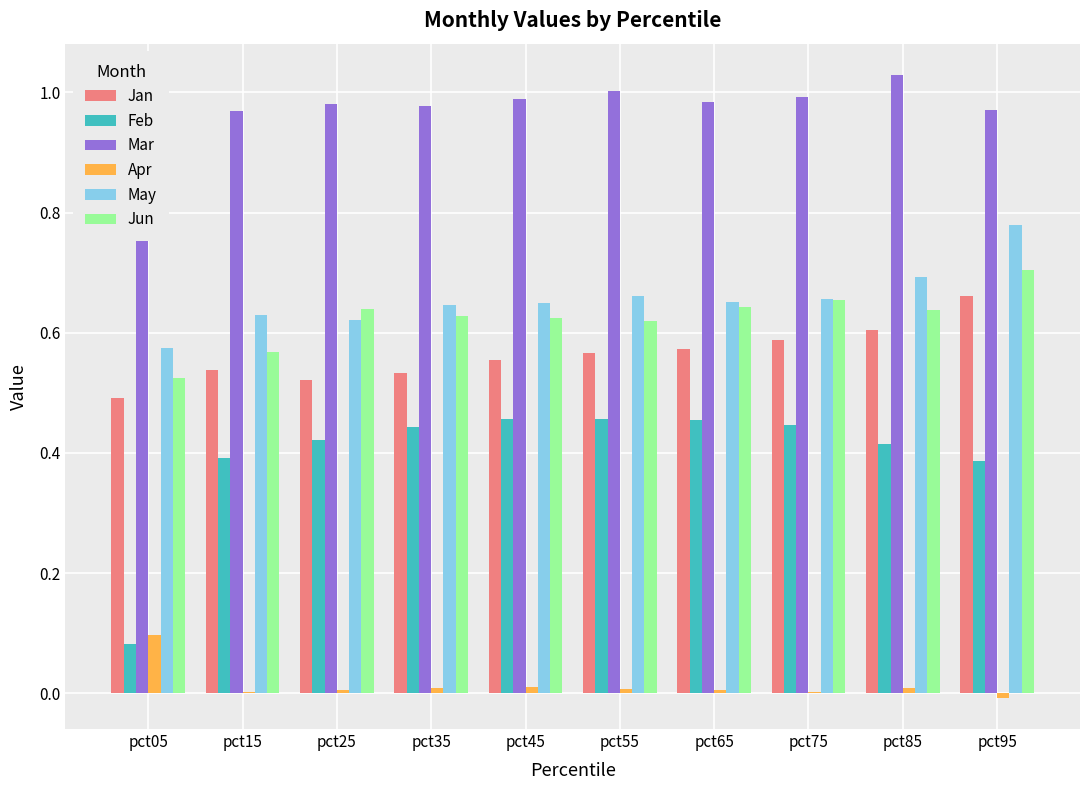

Which series changed the most between pct05 and pct15?

Feb